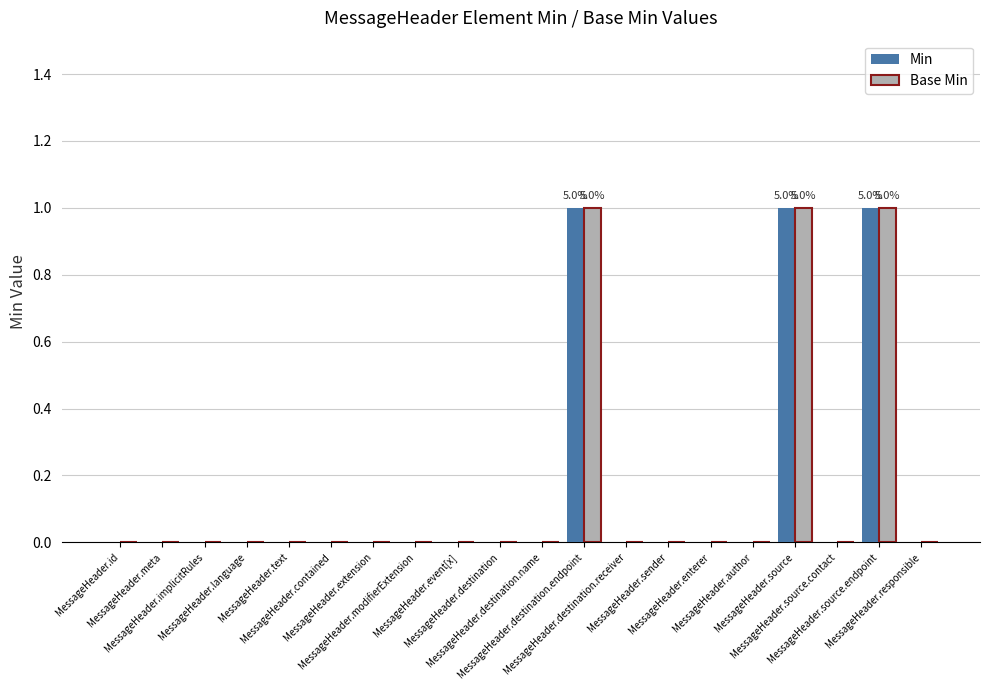

What is the sum of all Base Min values?

3